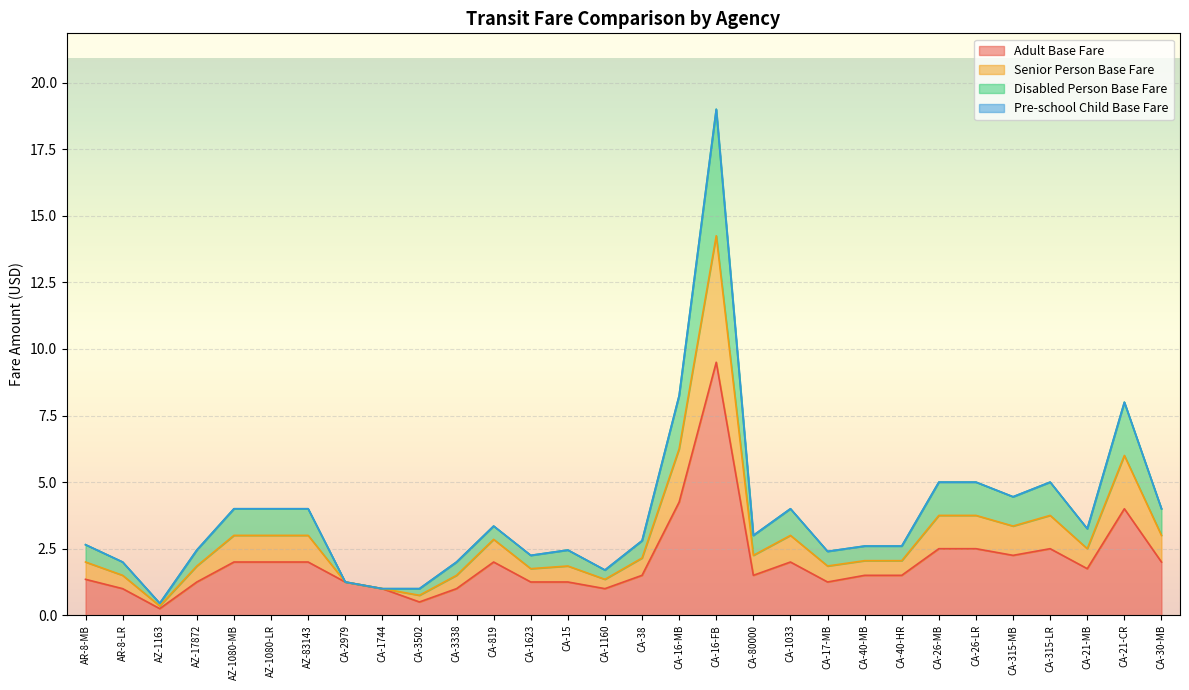

At which category is the sum across all series the highest?

CA-16-FB